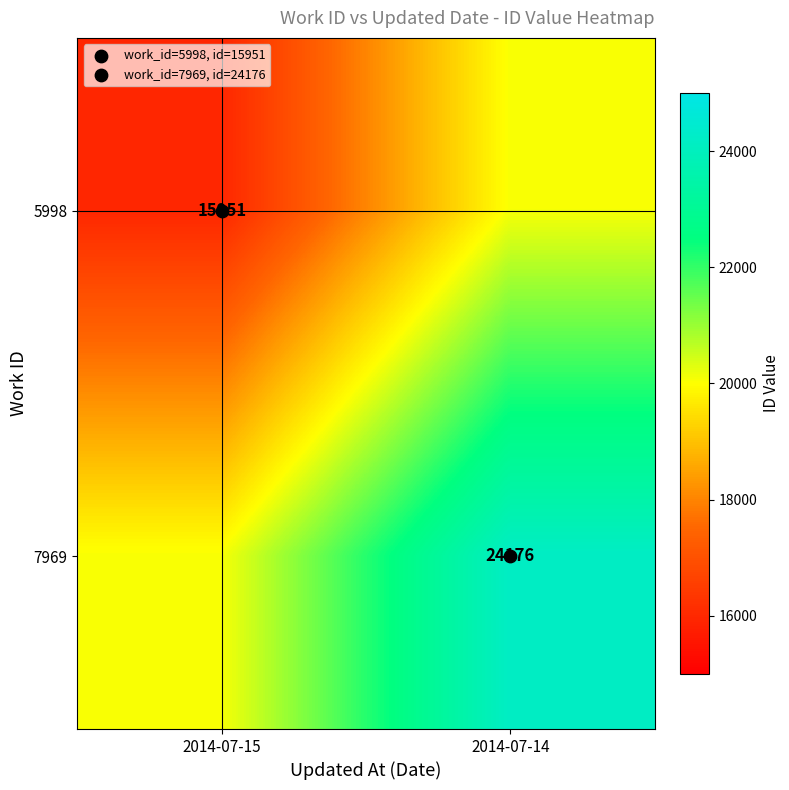

List the labels in order of 5998 value, largest first.

2014-07-14, 2014-07-15